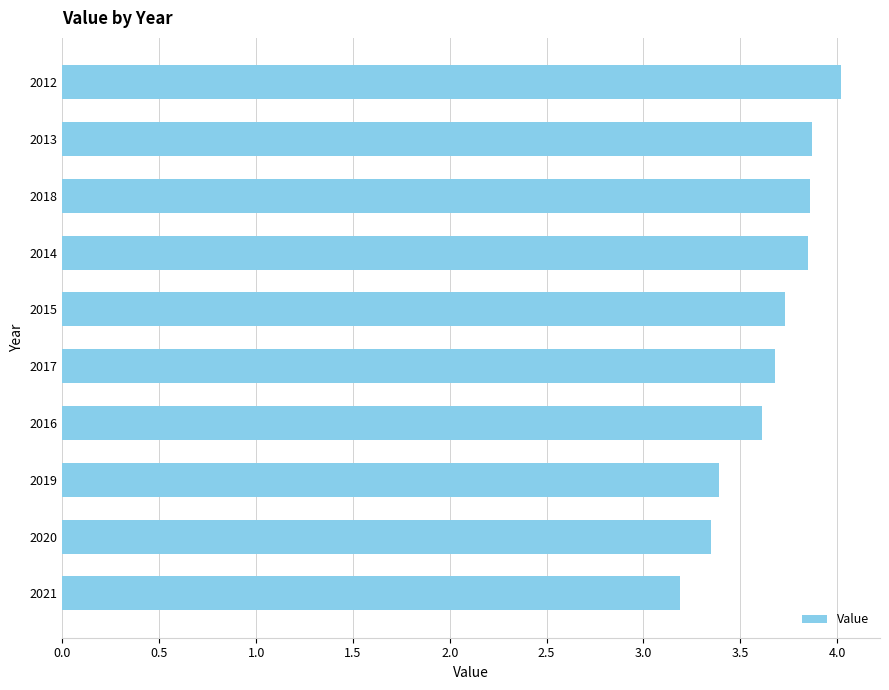

Are the bars horizontal?

Yes